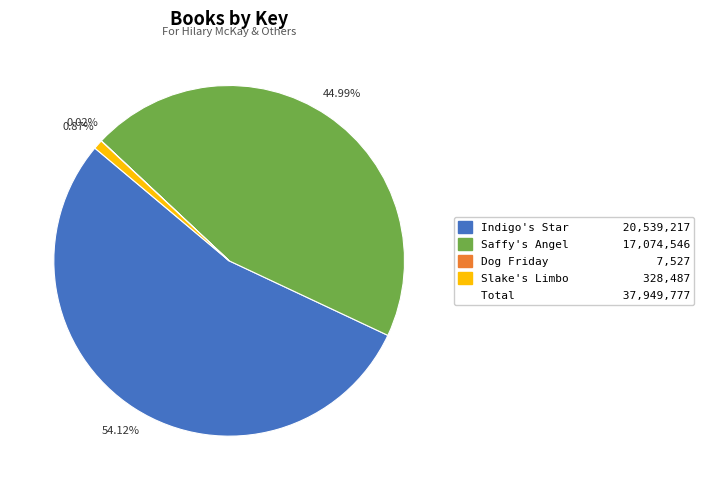

Is there a majority slice in this chart?

Yes